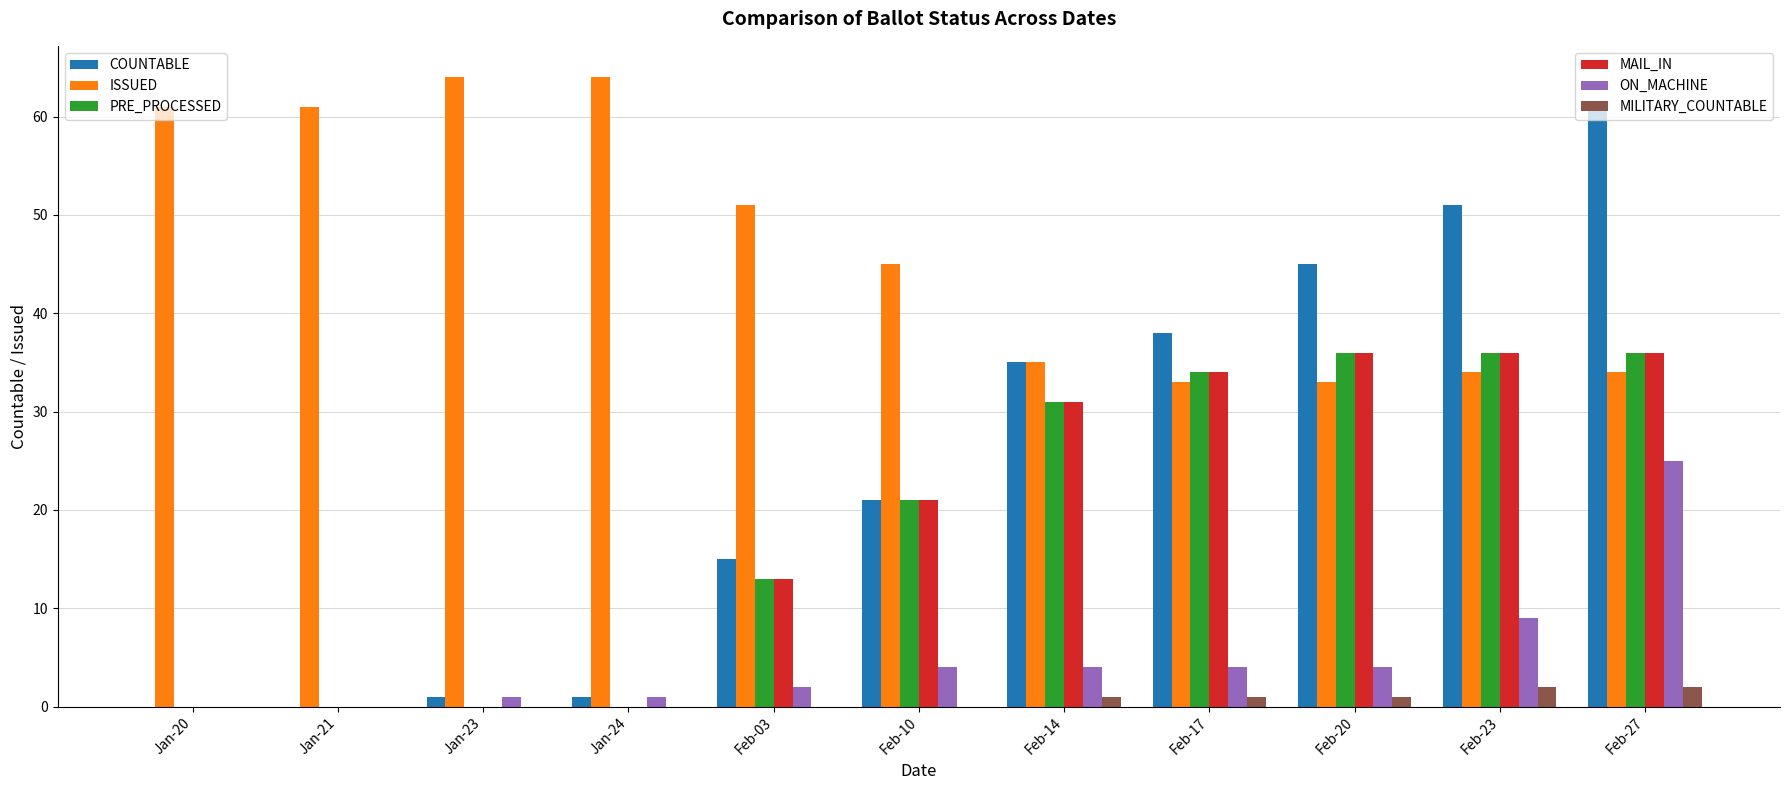

At which category is the sum across all series the highest?

Feb-27